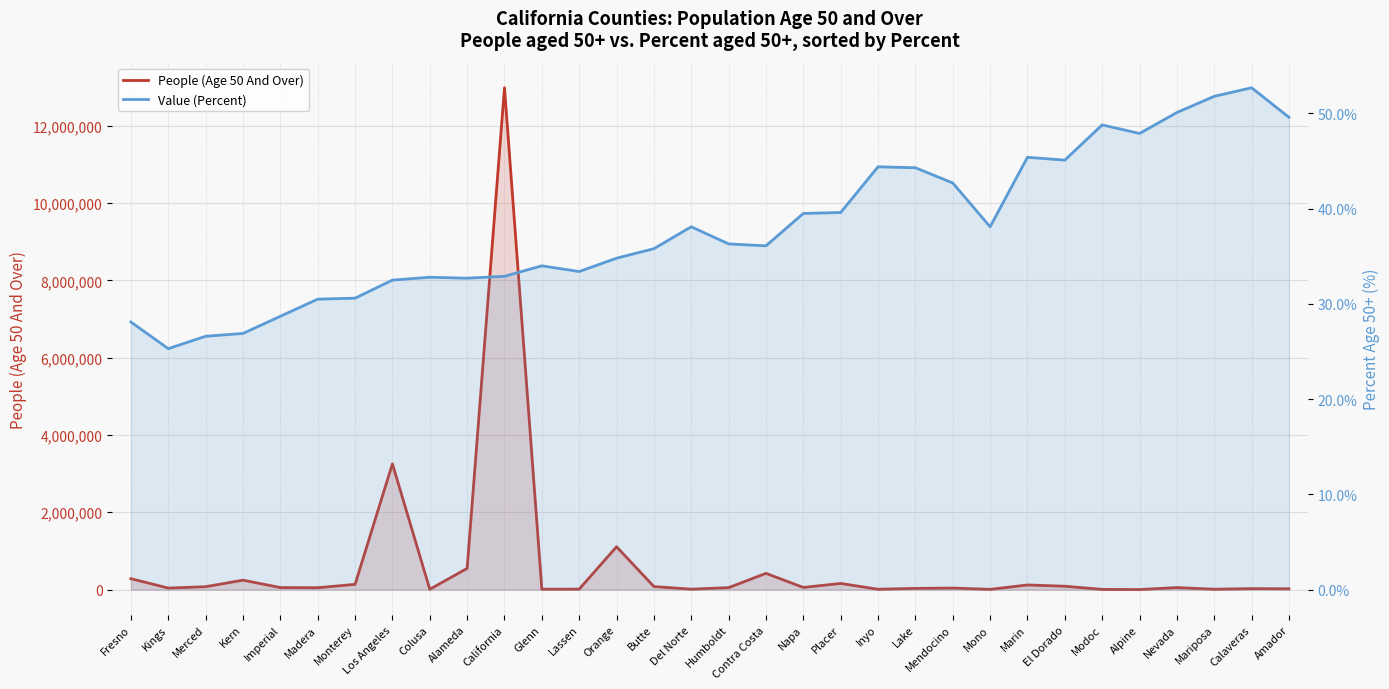

Between Fresno and Kern, which series saw the biggest shift?

People (Age 50 And Over)